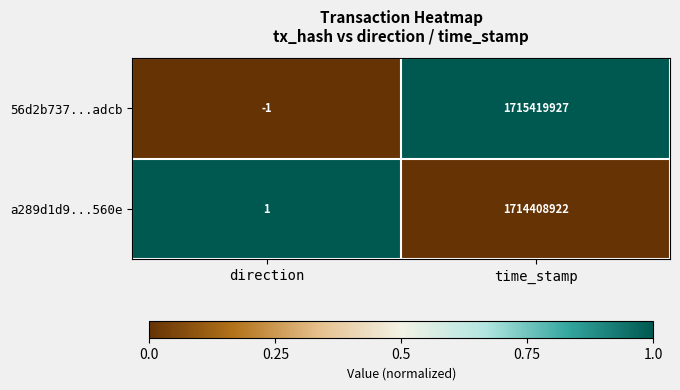

At which label does 56d2b737...adcb reach its minimum?

direction